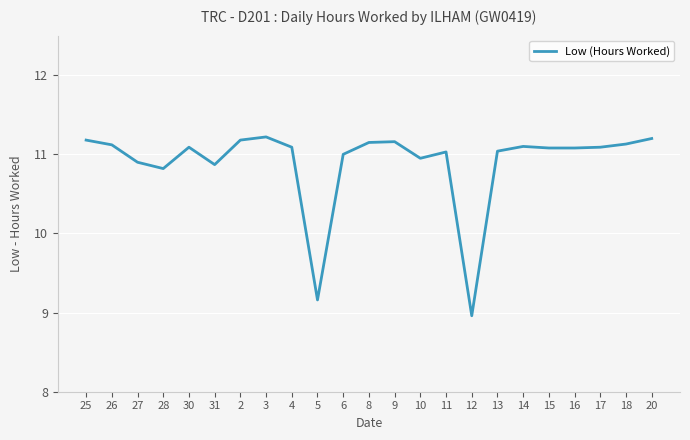

True or false: the data shows 15.1 at 5.

False